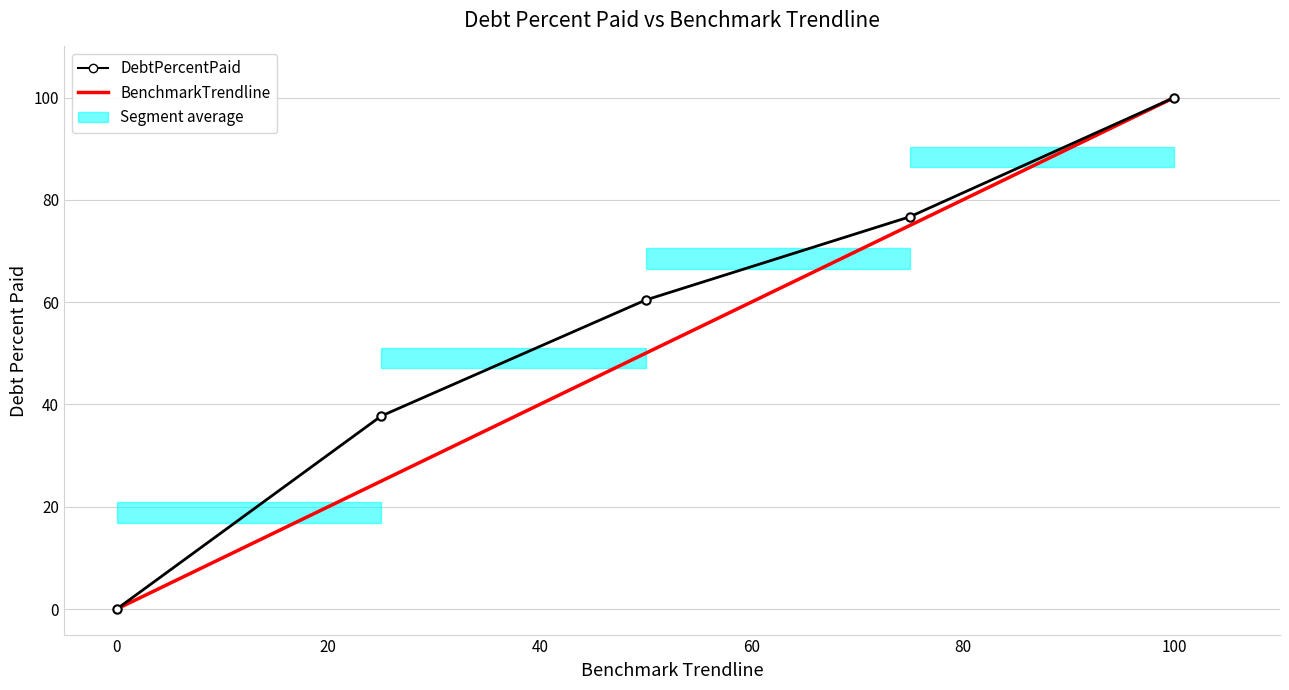

True or false: DebtPercentPaid and BenchmarkTrendline intersect in this chart.

False